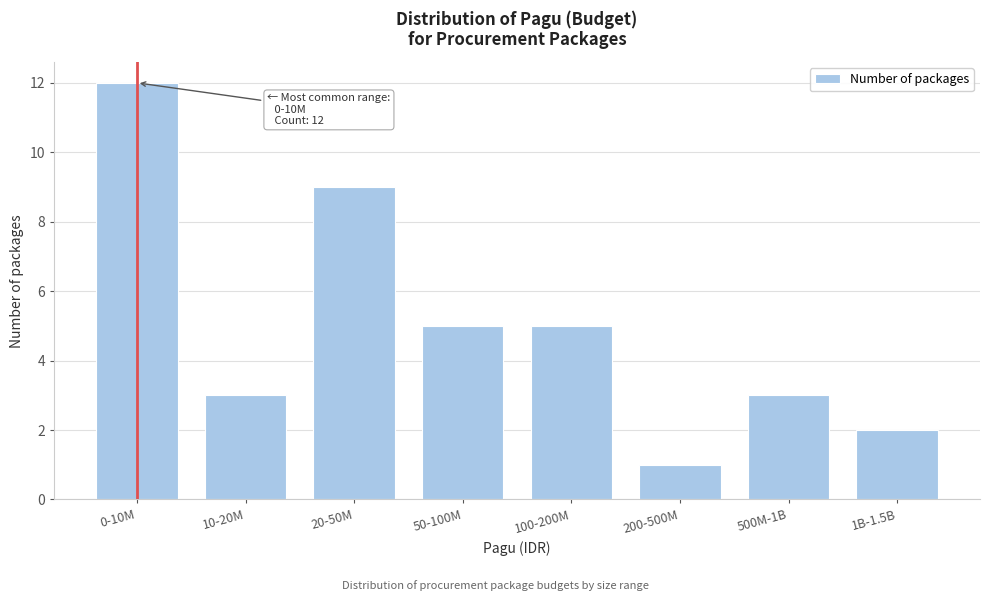

Reading left to right, extract all data points from this chart.

0-10M=12	10-20M=3	20-50M=9	50-100M=5	100-200M=5	200-500M=1	500M-1B=3	1B-1.5B=2